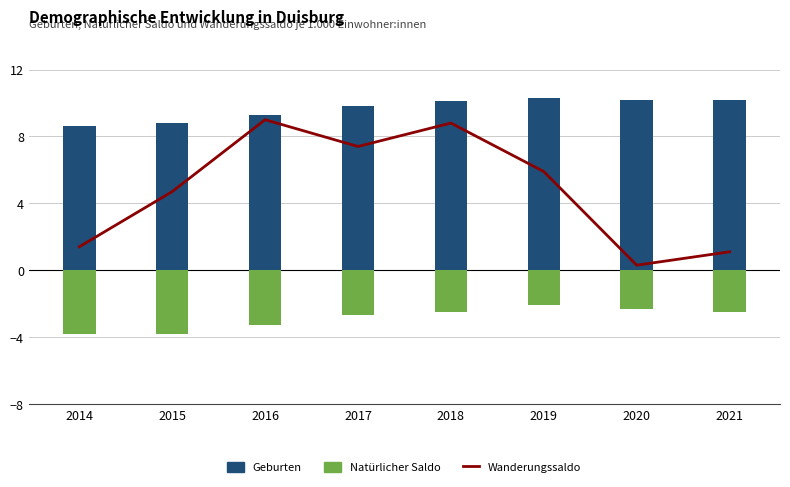

Reading left to right, list all the values displayed in this chart.

Wanderungssaldo: 2014=1.4	2015=4.7	2016=9.0	2017=7.4	2018=8.8	2019=5.9	2020=0.3	2021=1.1
Geburten: 2014=8.6	2015=8.8	2016=9.3	2017=9.8	2018=10.1	2019=10.3	2020=10.2	2021=10.2
Natürlicher Saldo: 2014=-3.8	2015=-3.8	2016=-3.3	2017=-2.7	2018=-2.5	2019=-2.1	2020=-2.3	2021=-2.5